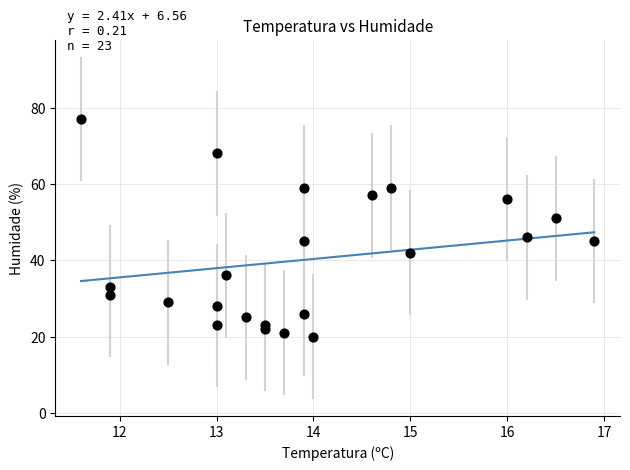

What is the range of Y values (max minus min)?

57